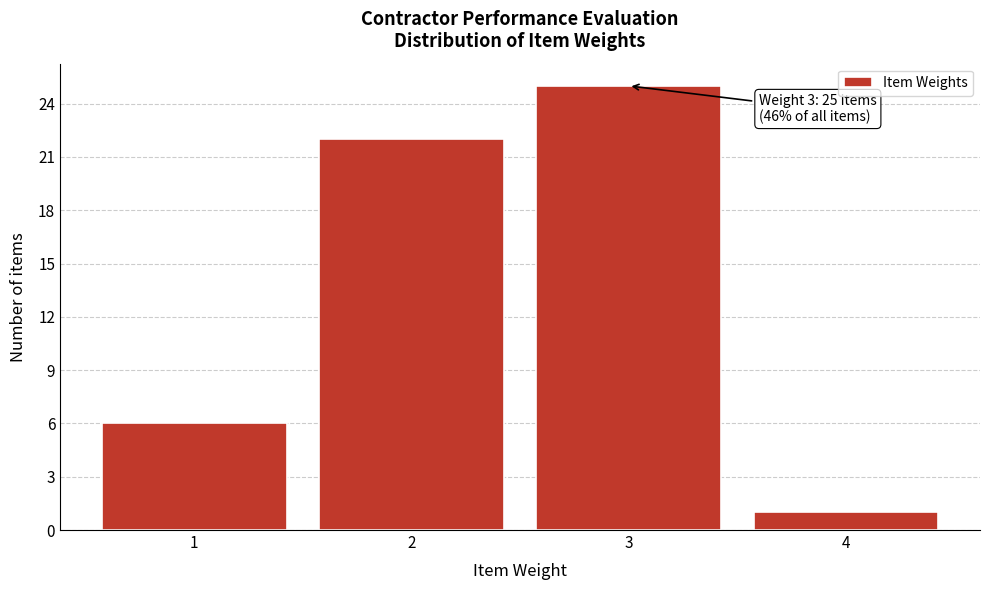

Which range on the x-axis has the tallest bar?

2.5 to 3.5